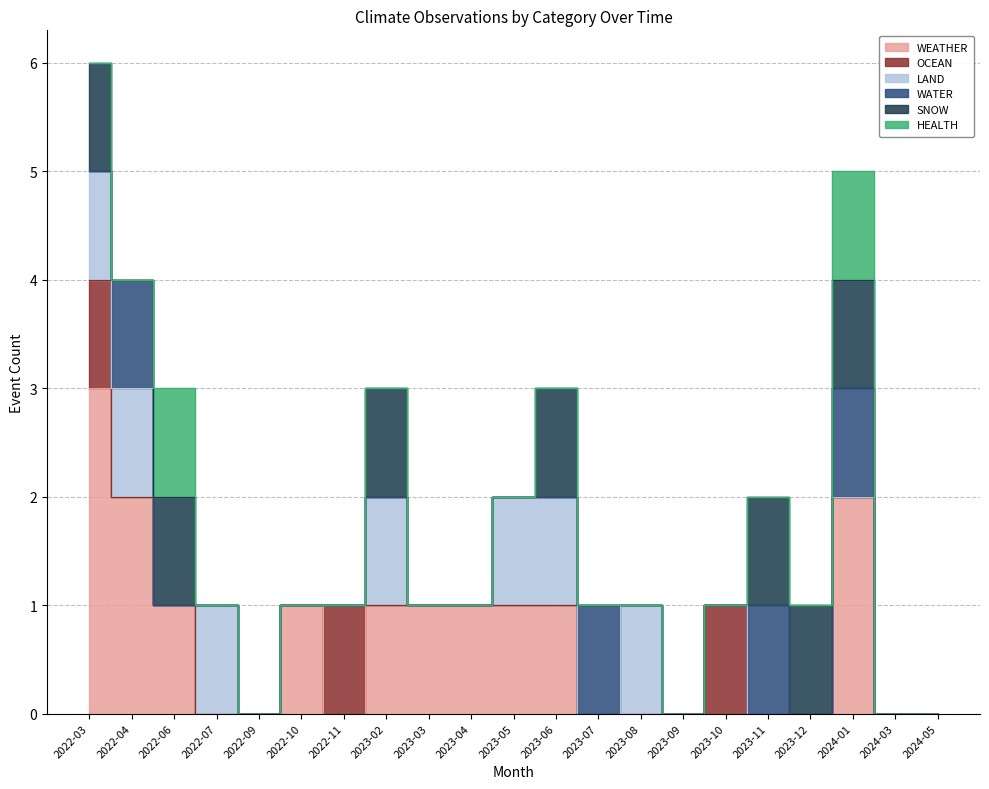

Reading right to left, list all the values displayed in this chart.

WEATHER: 0	0	2	0	0	0	0	0	0	1	1	1	1	1	0	1	0	0	1	2	3
OCEAN: 0	0	0	0	0	1	0	0	0	0	0	0	0	0	1	0	0	0	0	0	1
LAND: 0	0	0	0	0	0	0	1	0	1	1	0	0	1	0	0	0	1	0	1	1
WATER: 0	0	1	0	1	0	0	0	1	0	0	0	0	0	0	0	0	0	0	1	0
SNOW: 0	0	1	1	1	0	0	0	0	1	0	0	0	1	0	0	0	0	1	0	1
HEALTH: 0	0	1	0	0	0	0	0	0	0	0	0	0	0	0	0	0	0	1	0	0